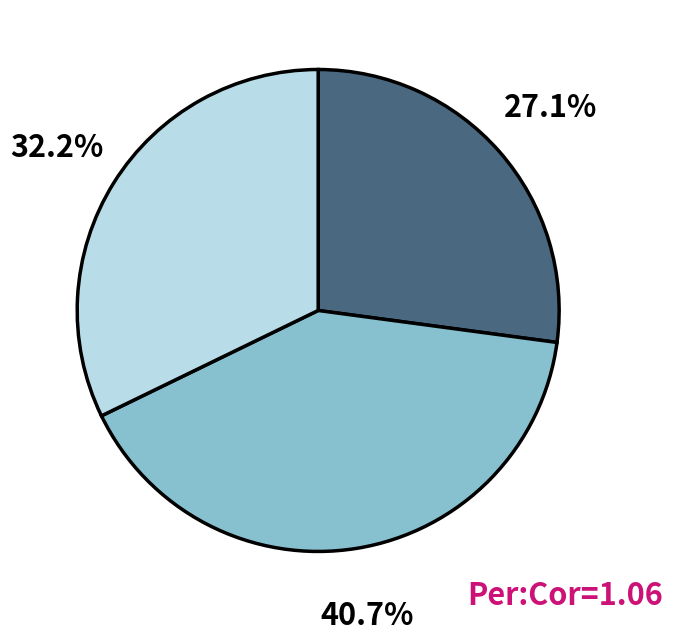

Does any single category account for the majority?

No